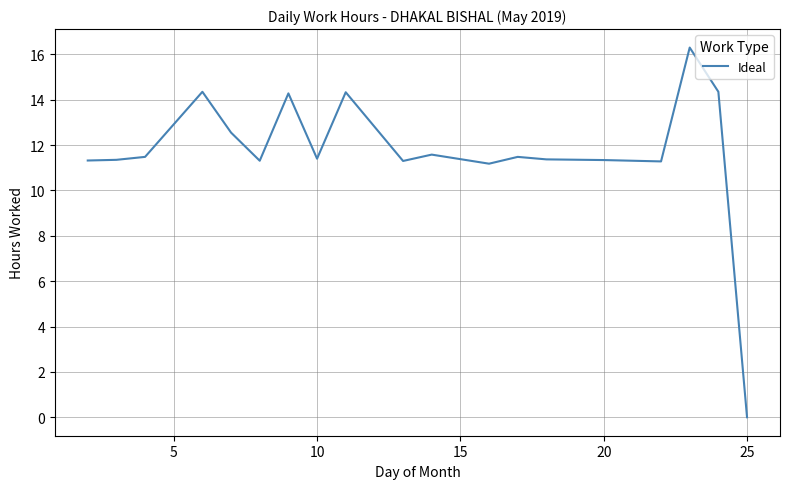

What is the difference between the maximum and minimum values?

16.3